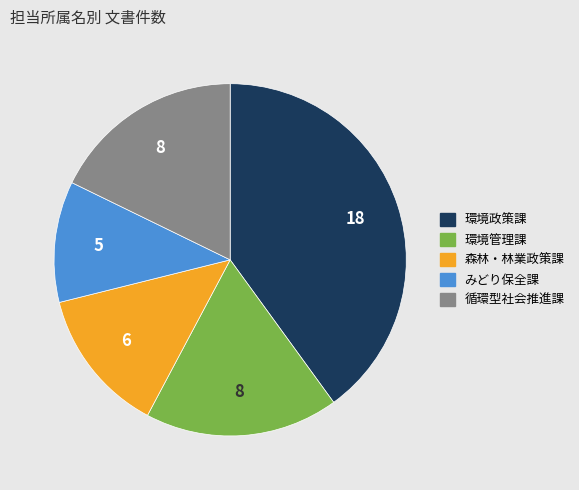

The 環境管理課 slice represents 18% of the pie. True or false?

True